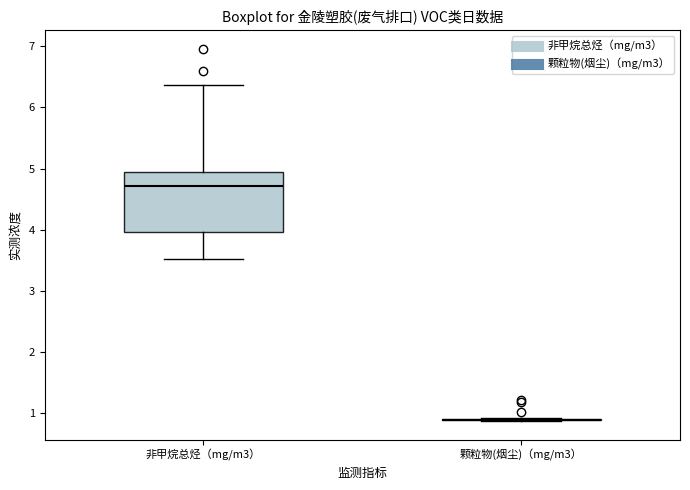

Reading left to right, transcribe this box plot: for each box, give where its median line is, the range the box spans, and where its two whiskers end, as read against the y-axis. The values are not printed on the chart, so give them approximately, as read against the axis.

非甲烷总烃（mg/m3）: median 4.7, box 4.0 to 4.9, whiskers 3.5 to 6.4
颗粒物(烟尘)（mg/m3）: box collapsed to a line at 0.9, whiskers 0.9 to 0.9